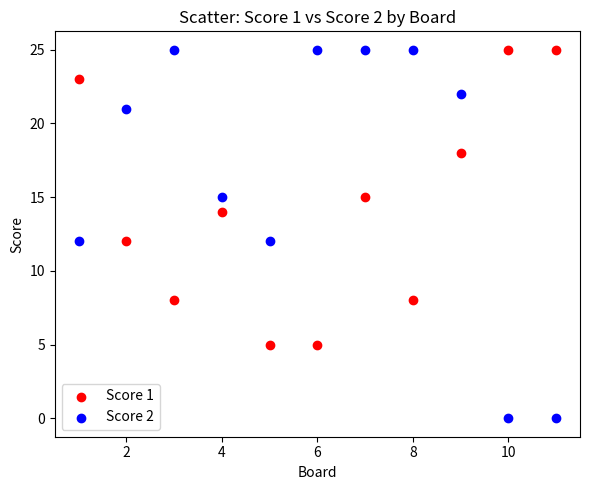

What are all the series names shown in the legend?

Score 1, Score 2